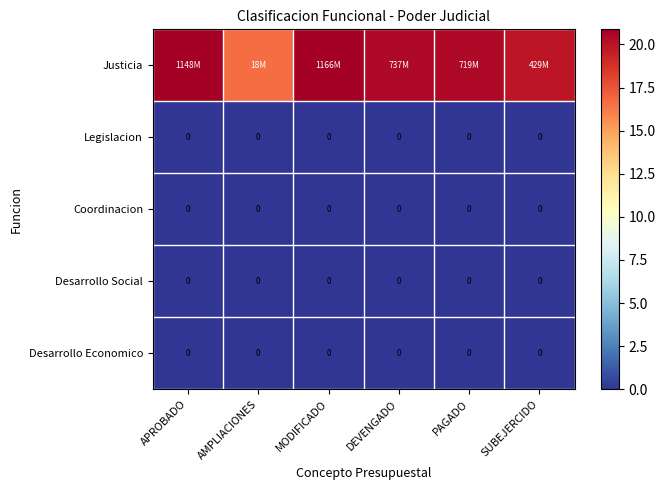

At AMPLIACIONES, list the series in order from smallest to largest.

Legislacion, Coordinacion, Desarrollo Social, Desarrollo Economico, Justicia